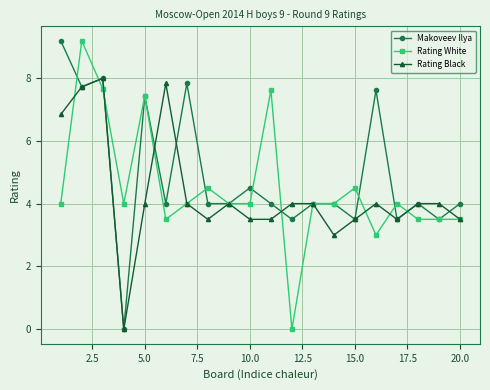

True or false: Rating Black has more than 0 interior local peaks.

True